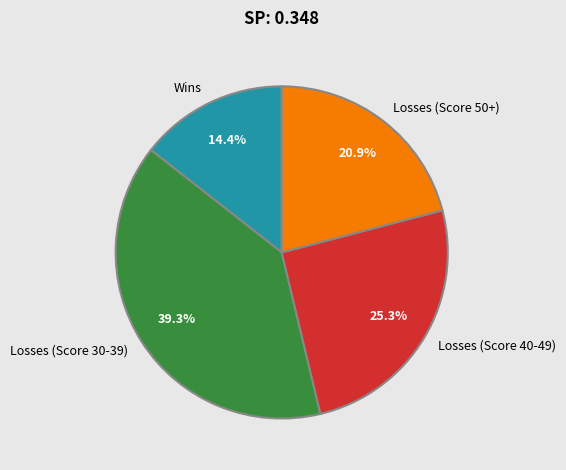

Rank the categories by value from highest to lowest.

Losses (Score 30-39), Losses (Score 40-49), Losses (Score 50+), Wins